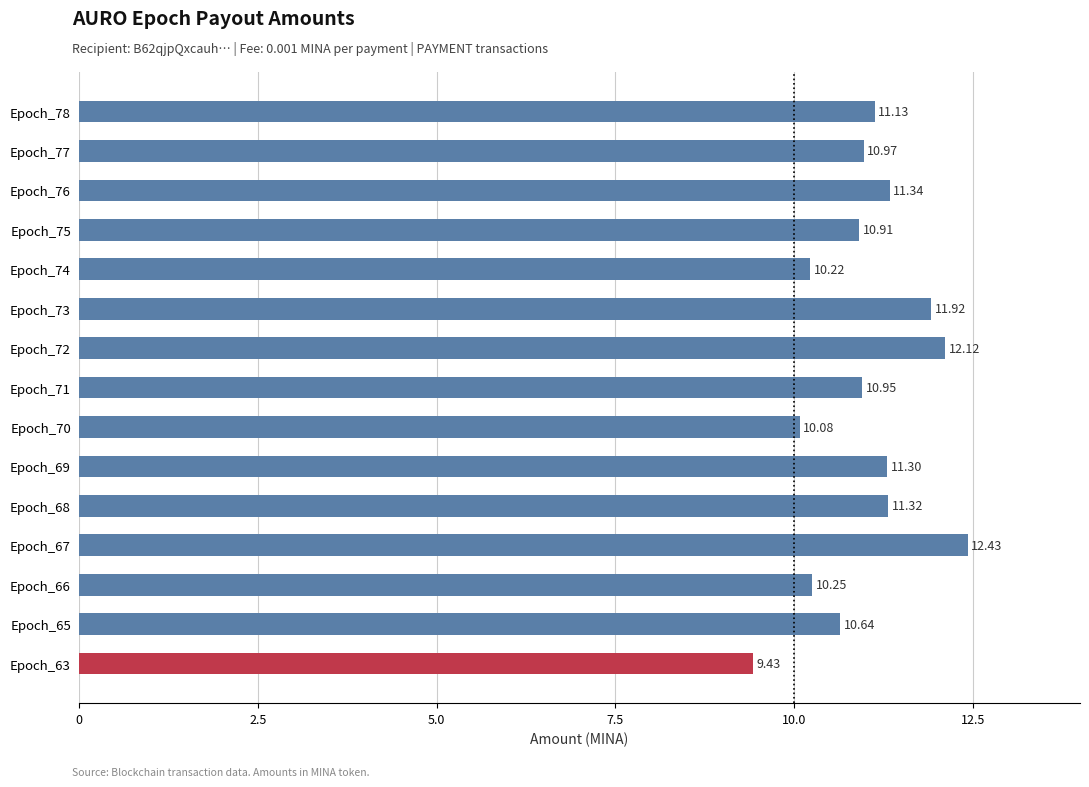

What is the sum of the values at Epoch_74 and Epoch_63?

19.6